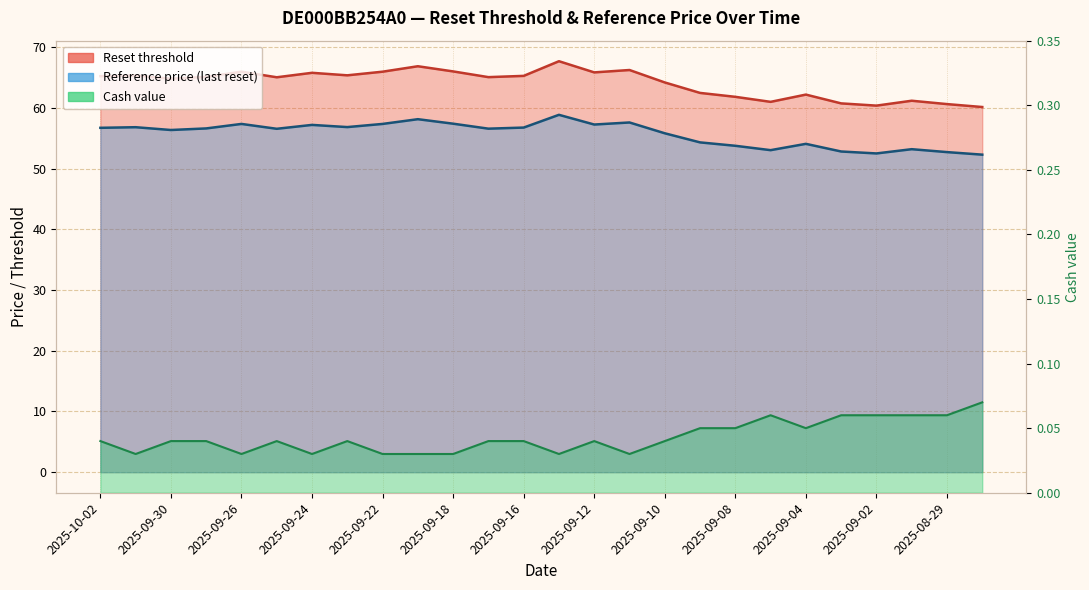

How many interior local peaks does the Reference price series have?

8